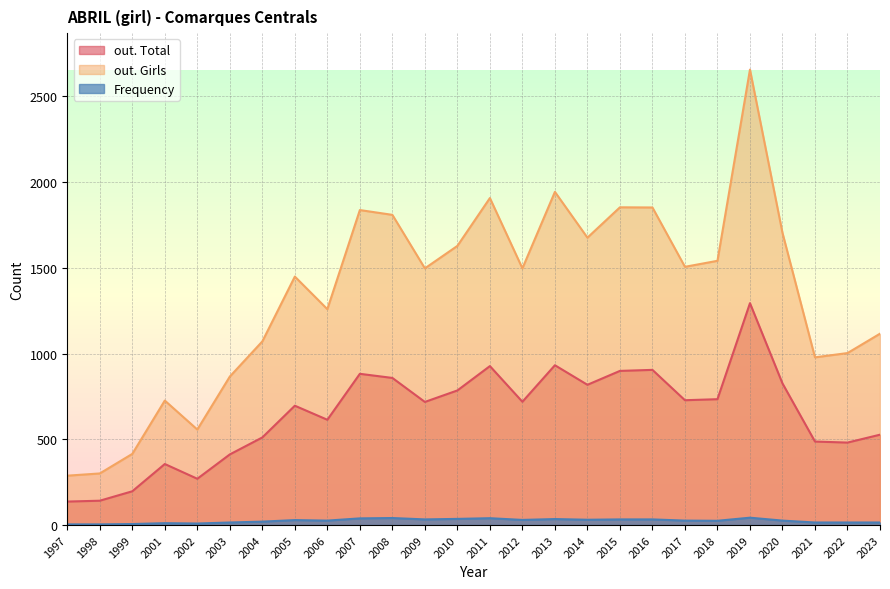

True or false: out. Girls and Frequency intersect in this chart.

False